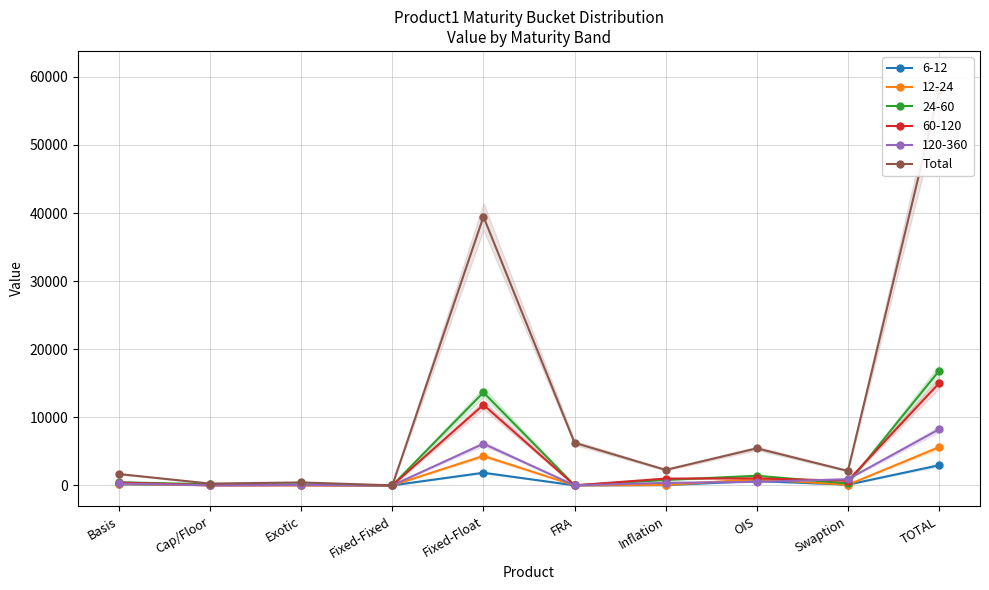

What position from the right is Swaption?

2